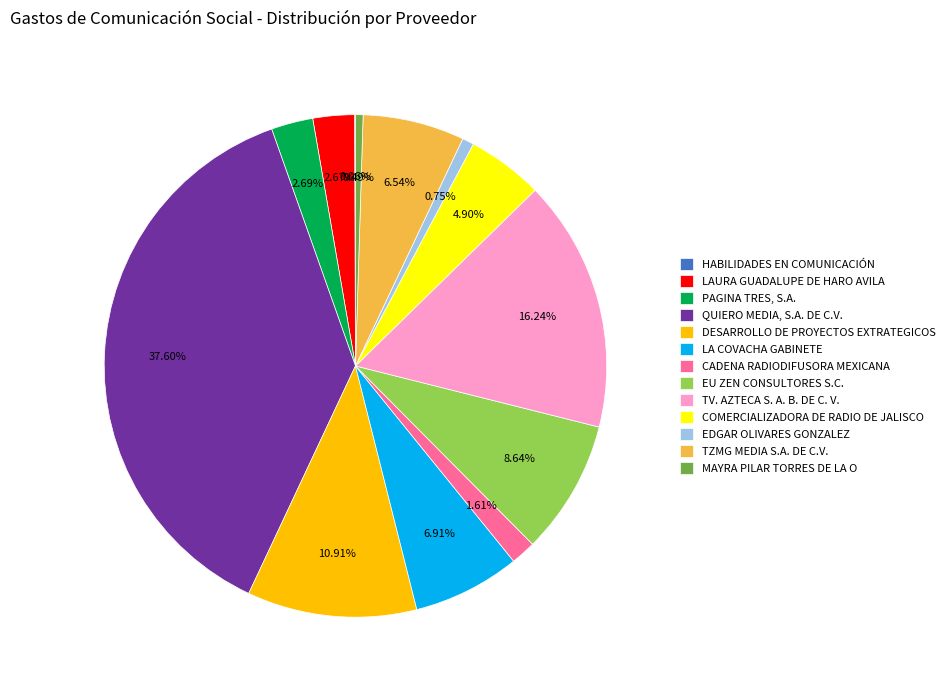

Is there any slice that represents more than half of the pie?

No